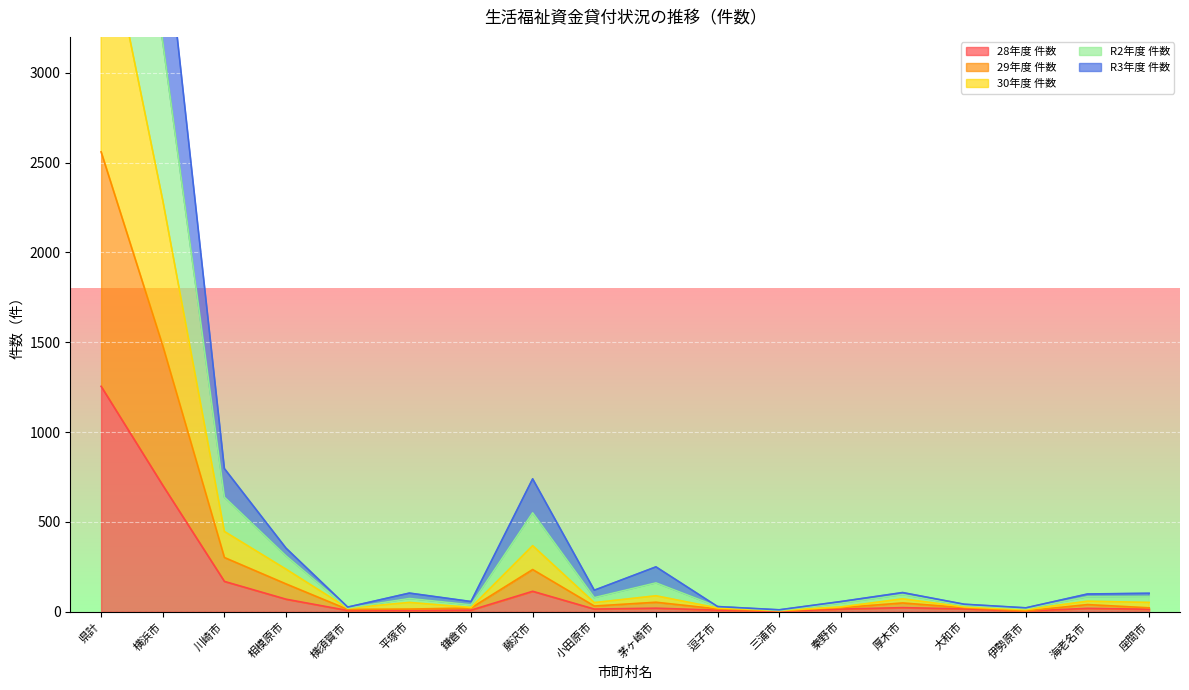

What is the value of the 29年度 件数 point at the 16th from the left?

12